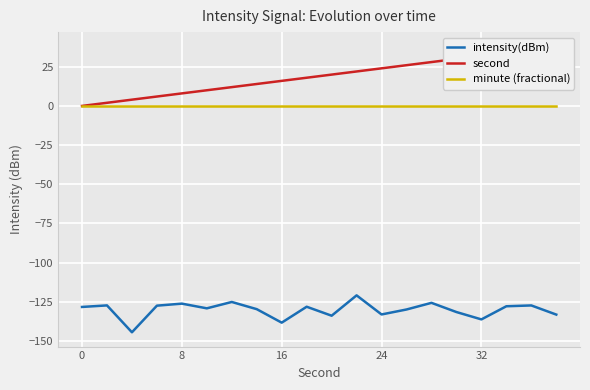

True or false: intensity(dBm) and minute (fractional) intersect in this chart.

False